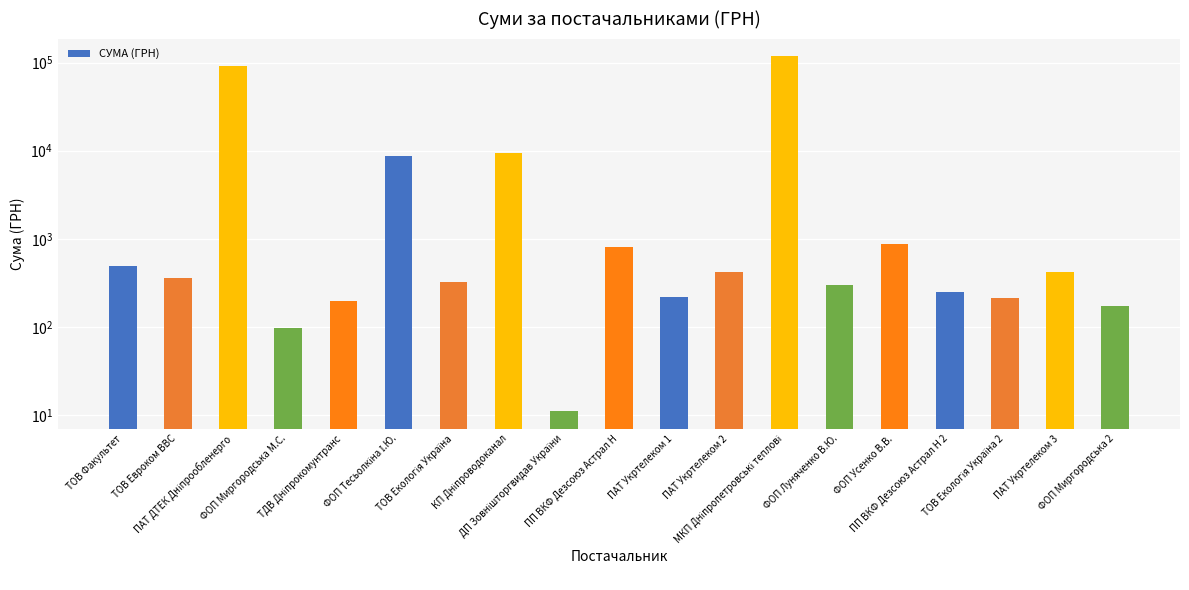

Read the value at ПАТ Укртелеком 3.

425.8